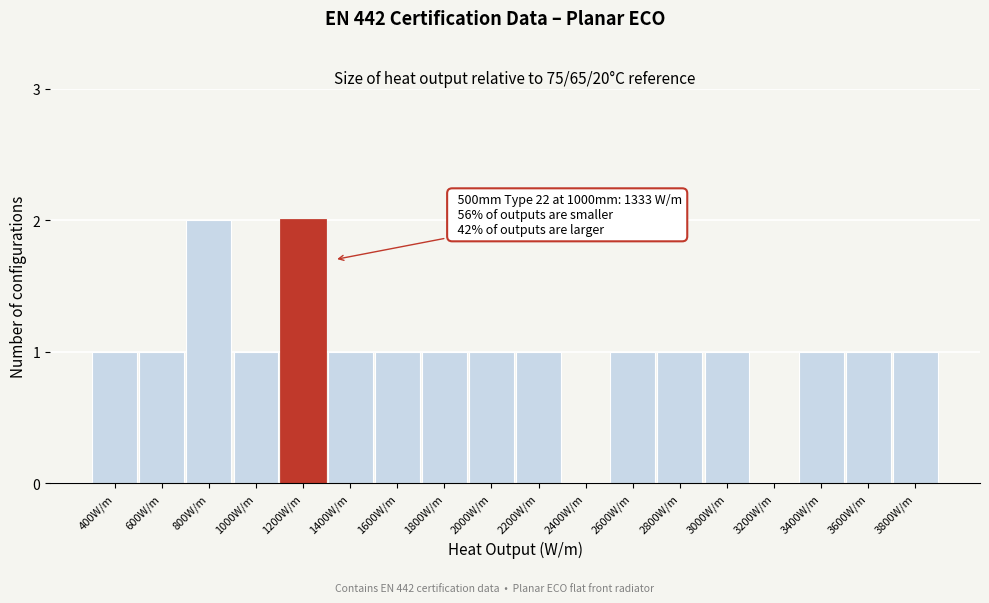

Reading left to right, list all the values displayed in this chart.

400W/m=1	600W/m=1	800W/m=2	1000W/m=1	1200W/m=2	1400W/m=1	1600W/m=1	1800W/m=1	2000W/m=1	2200W/m=1	2400W/m=0	2600W/m=1	2800W/m=1	3000W/m=1	3200W/m=0	3400W/m=1	3600W/m=1	3800W/m=1